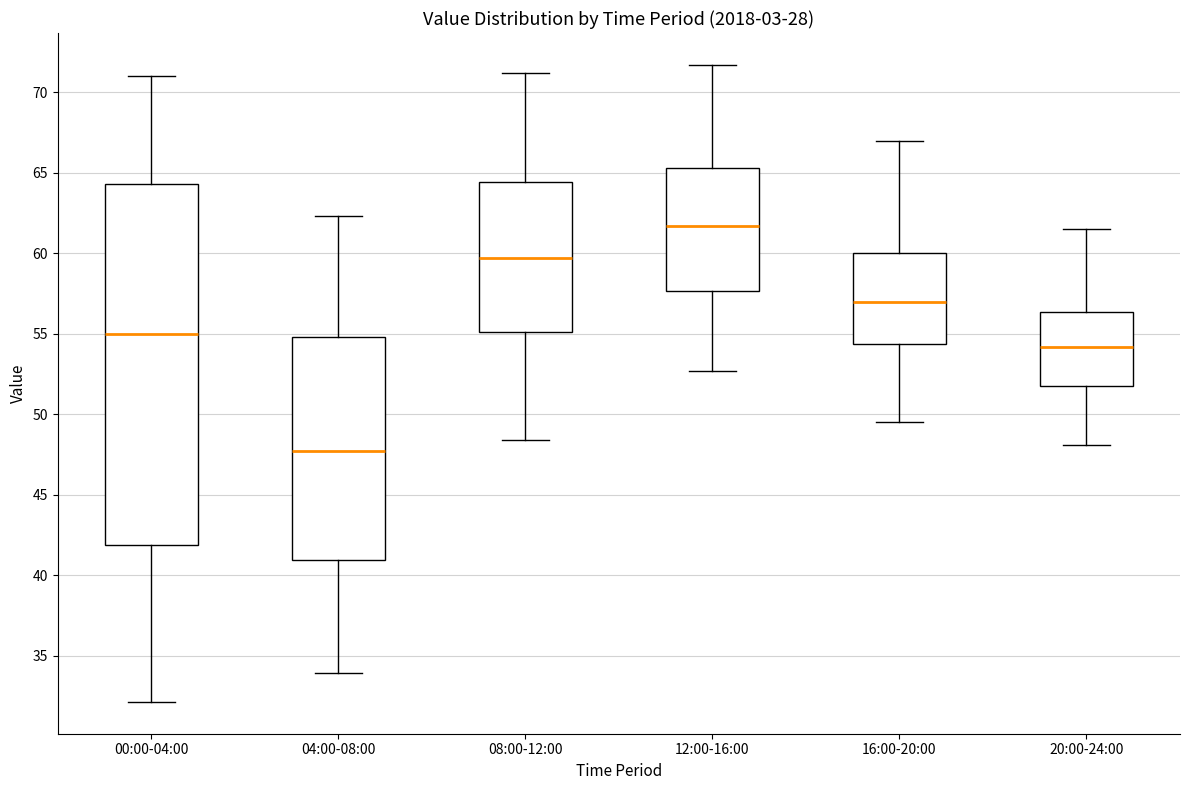

Where does the median line of the box for 04:00-08:00 sit on the y-axis? The values are not printed on the chart, so give them approximately, as read against the axis.

47.5